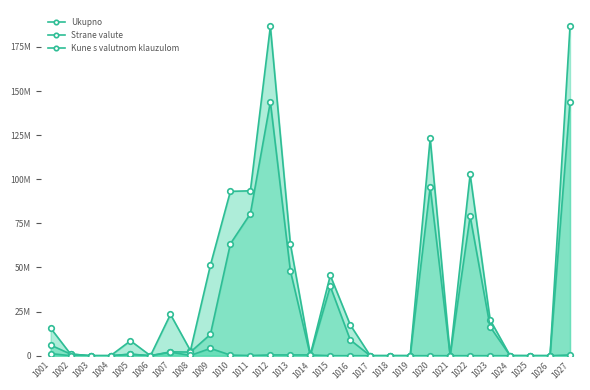

What is the spread (max minus min) of values at 1024?

30551